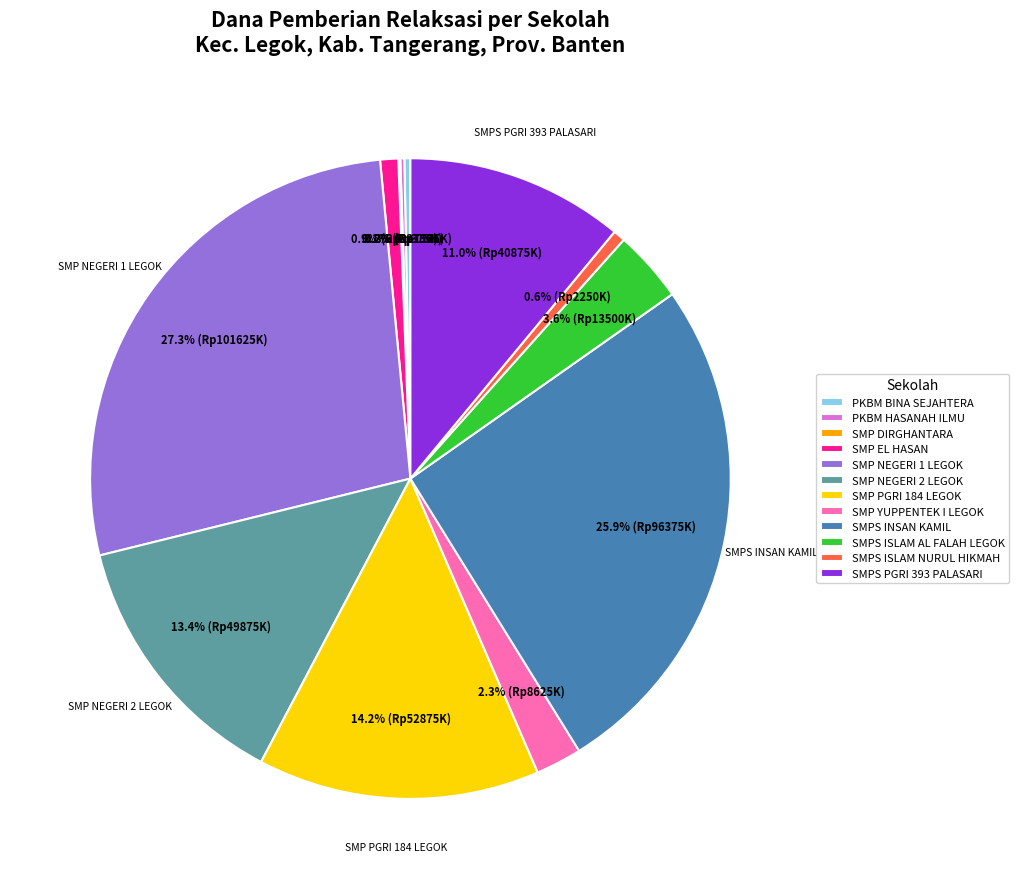

Approximately how many times larger is the value at SMP YUPPENTEK I LEGOK compared to SMPS ISLAM AL FALAH LEGOK?

0.6